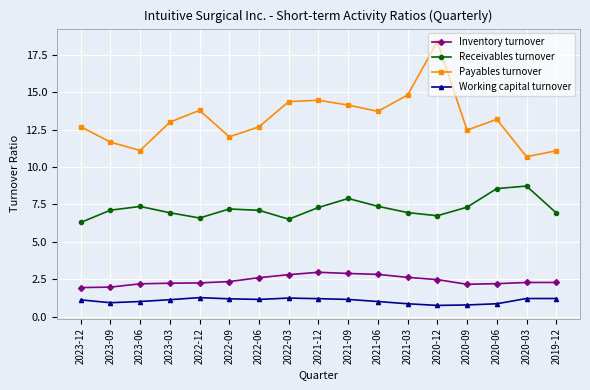

Which series has the largest total across all categories?

Payables turnover